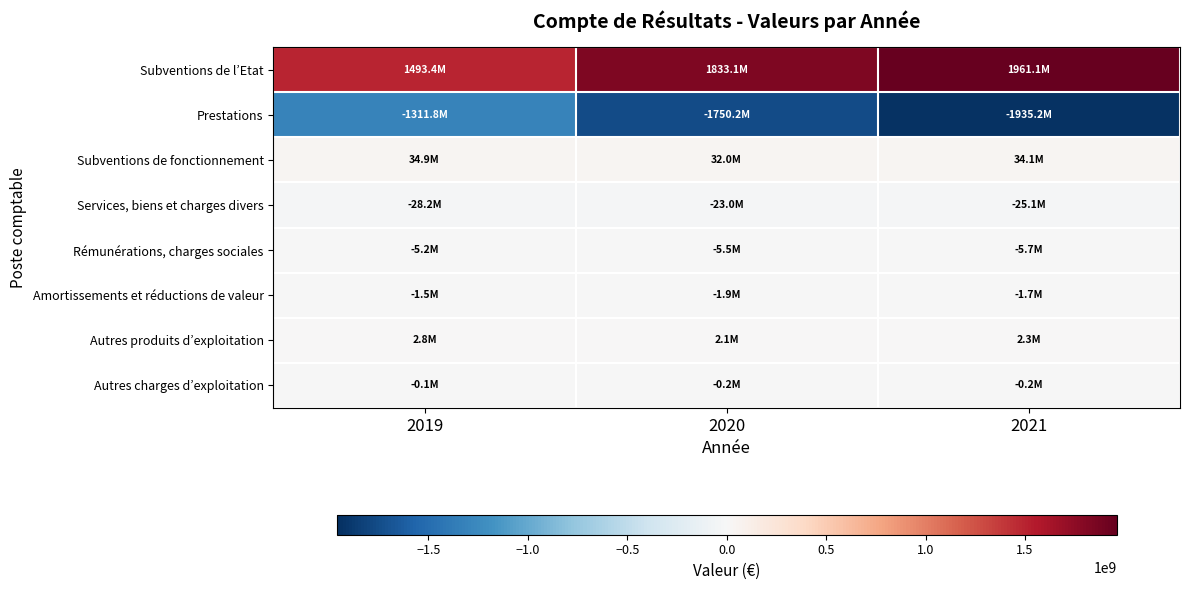

At 2020, list the series in order from smallest to largest.

Prestations, Services, biens et charges divers, Rémunérations, charges sociales, Amortissements et réductions de valeur, Autres charges d’exploitation, Autres produits d’exploitation, Subventions de fonctionnement, Subventions de l’Etat